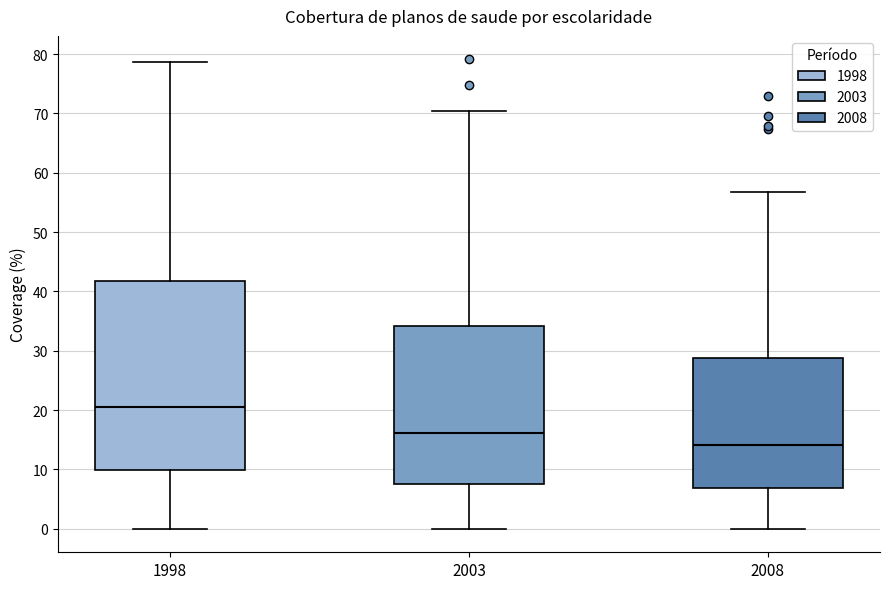

Reading left to right, read every box against the y-axis: the position of its median line, the range the box covers, and the ends of its whiskers. The values are not printed on the chart, so give them approximately, as read against the axis.

1998: median 21, box 10 to 42, whiskers 0 to 79
2003: median 16, box 8 to 34, whiskers 0 to 70
2008: median 14, box 7 to 29, whiskers 0 to 57